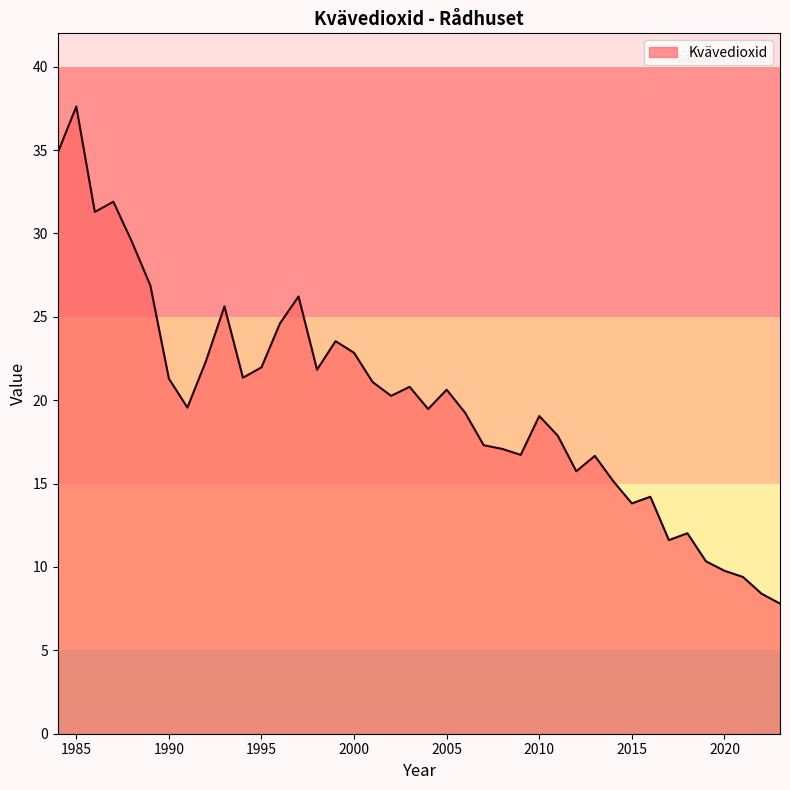

What is the difference between the maximum and second lowest values?

29.2